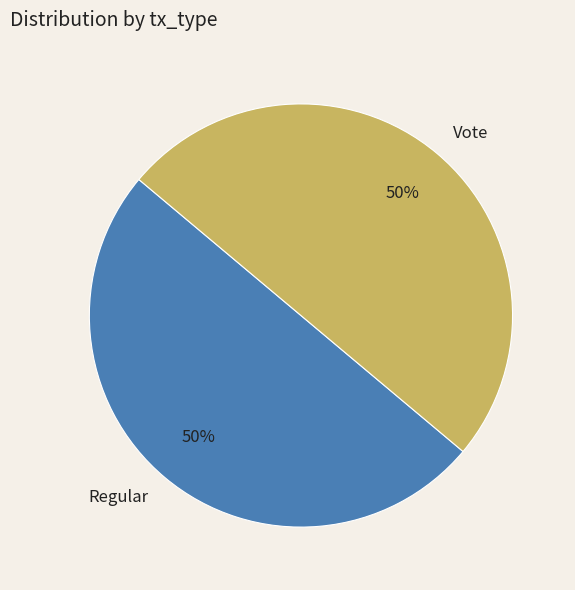

To the nearest percent, what percentage of the pie is Vote?

50%